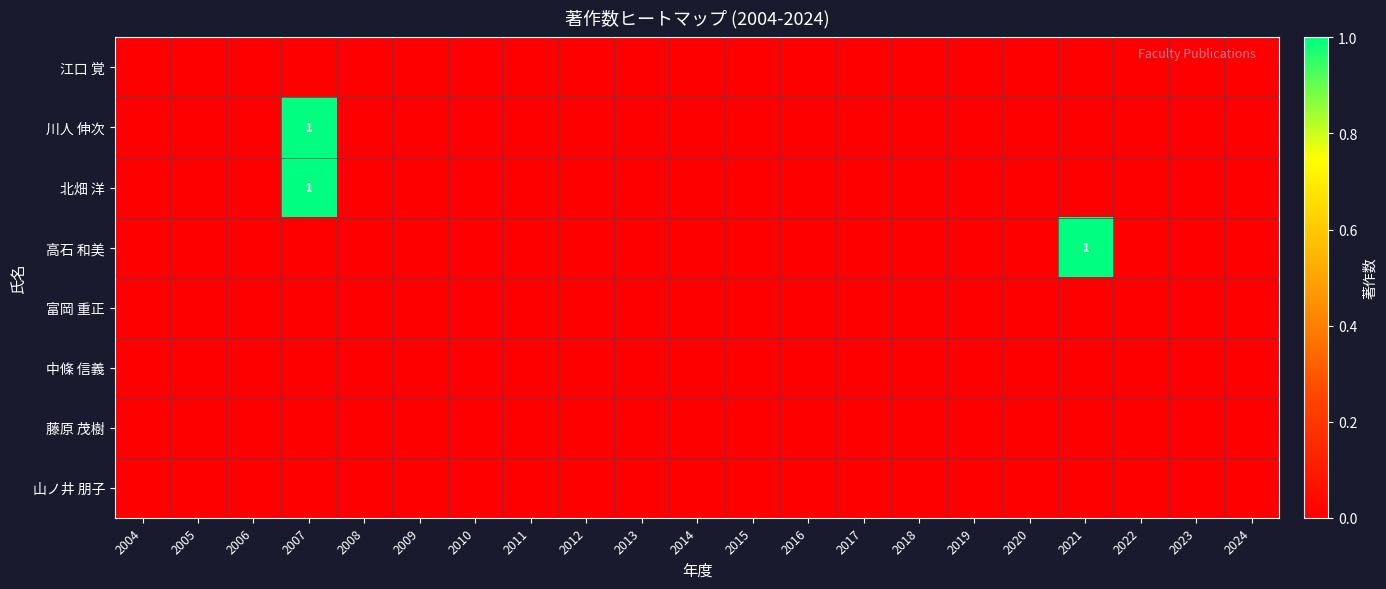

Count the number of data series in this chart.

8